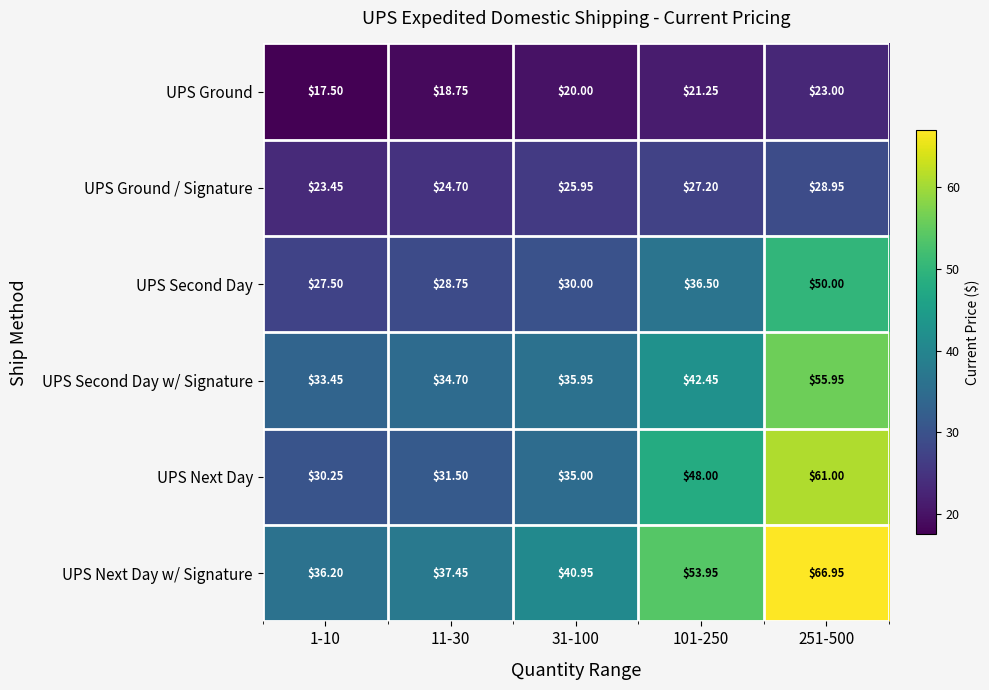

At 1-10, list the series in order from smallest to largest.

UPS Ground, UPS Ground / Signature, UPS Second Day, UPS Next Day, UPS Second Day w/ Signature, UPS Next Day w/ Signature